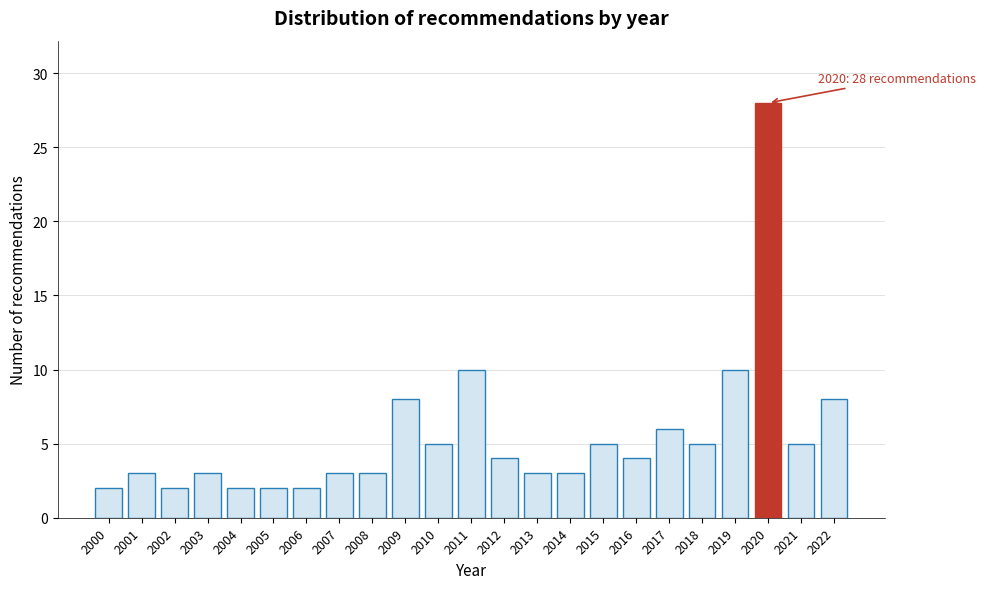

Reading right to left, list all the values displayed in this chart.

2022=8	2021=5	2020=28	2019=10	2018=5	2017=6	2016=4	2015=5	2014=3	2013=3	2012=4	2011=10	2010=5	2009=8	2008=3	2007=3	2006=2	2005=2	2004=2	2003=3	2002=2	2001=3	2000=2